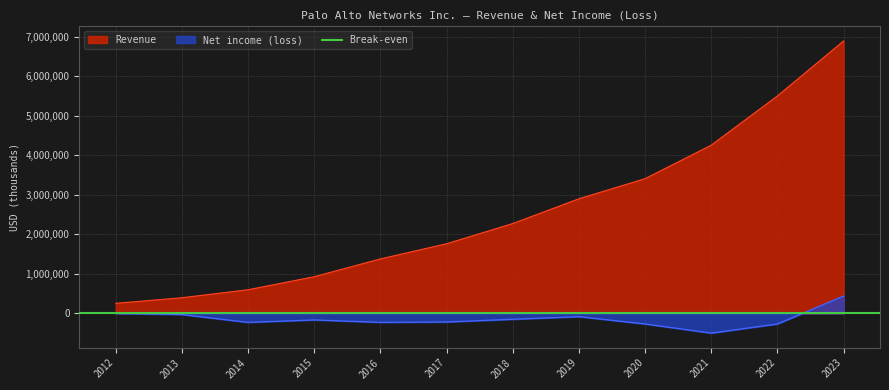

True or false: Revenue and Net income (loss) cross at least once.

False